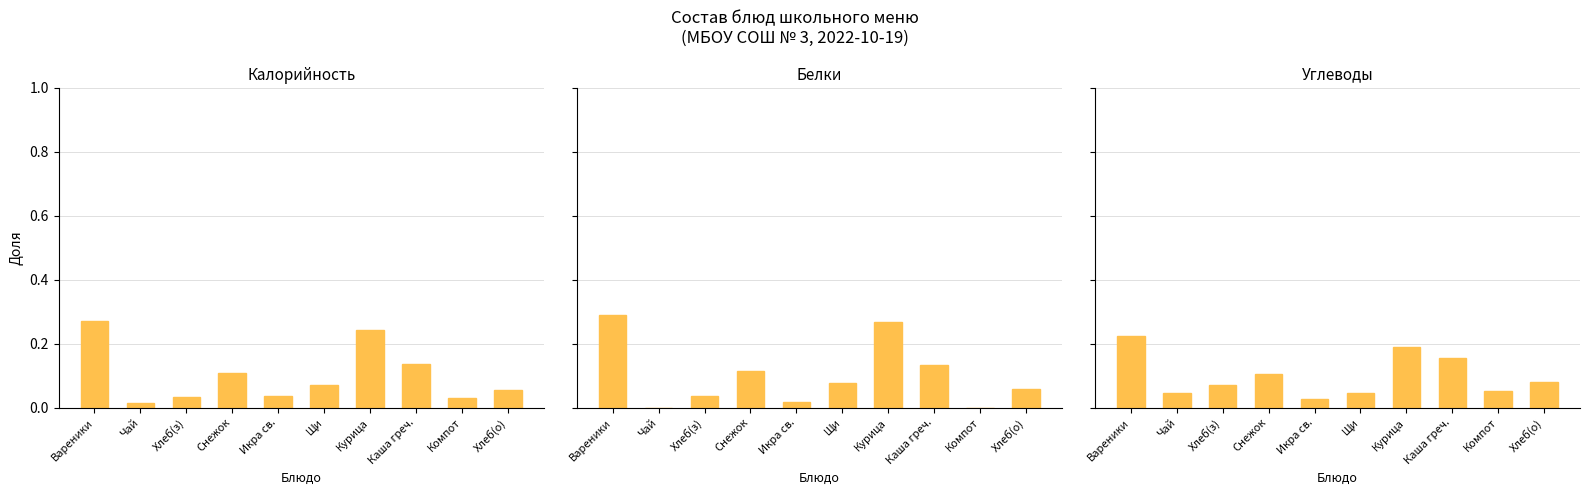

Reading left to right, what are all the values shown in this chart?

Калорийность: 0.3	0.0	0.0	0.1	0.0	0.1	0.2	0.1	0.0	0.1
Белки: 0.3	0.0	0.0	0.1	0.0	0.1	0.3	0.1	0.0	0.1
Углеводы: 0.2	0.0	0.1	0.1	0.0	0.0	0.2	0.2	0.1	0.1